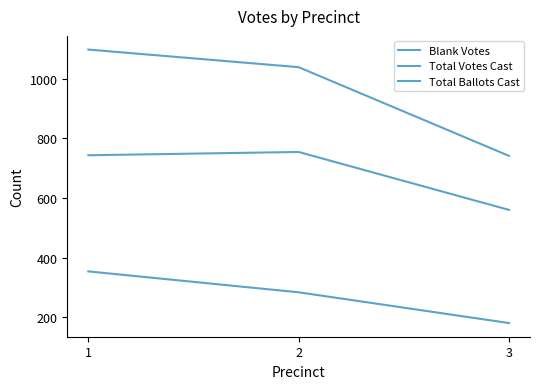

What is the total value across all series at 3?

1482